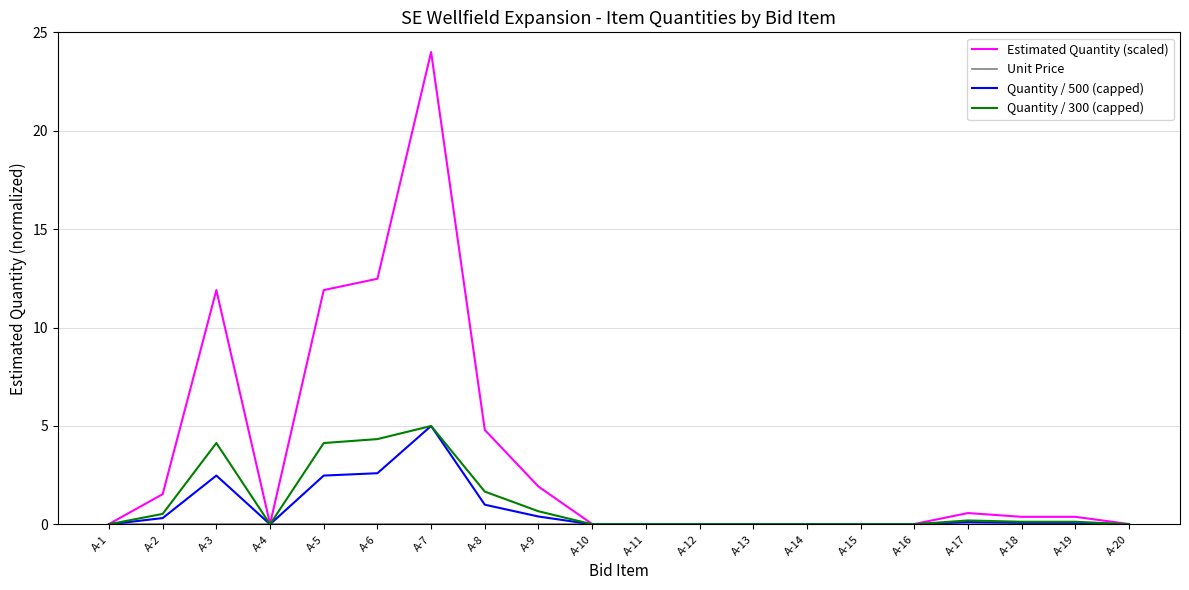

The value of Quantity / 300 (capped) at A-6 is 2.4. True or false?

False